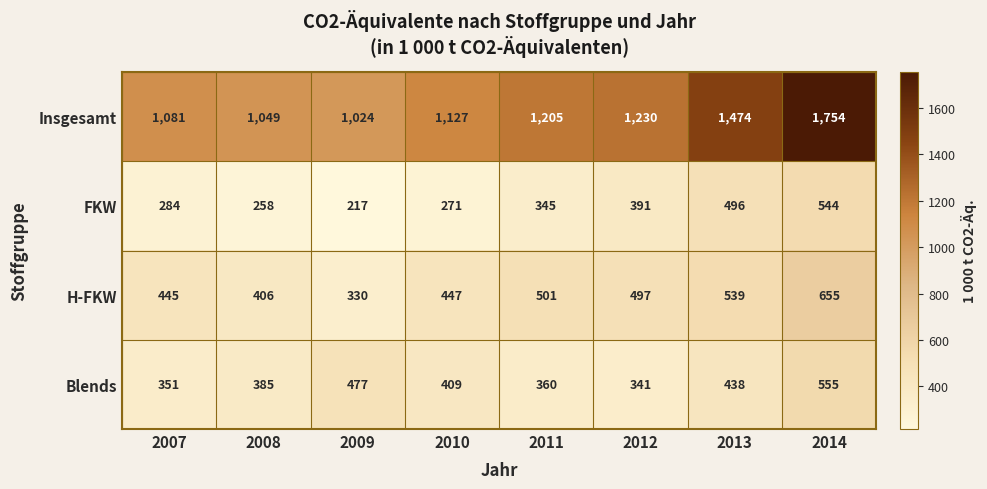

Is the value of Insgesamt at 2014 greater than the value of FKW at 2013?

Yes